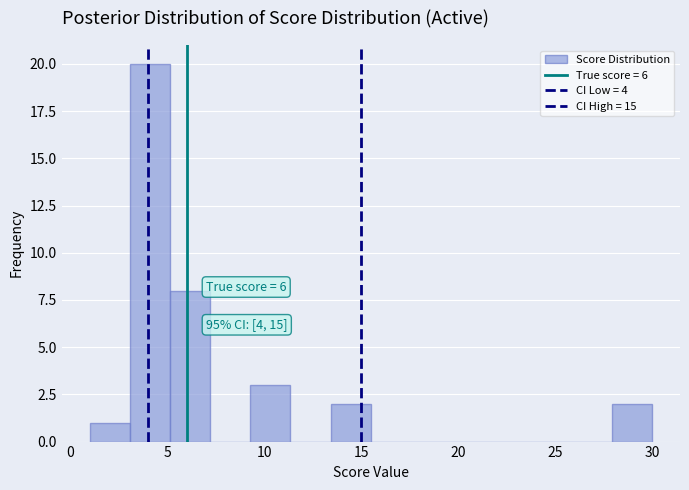

Which range on the x-axis has the tallest bar?

3.0 to 5.0